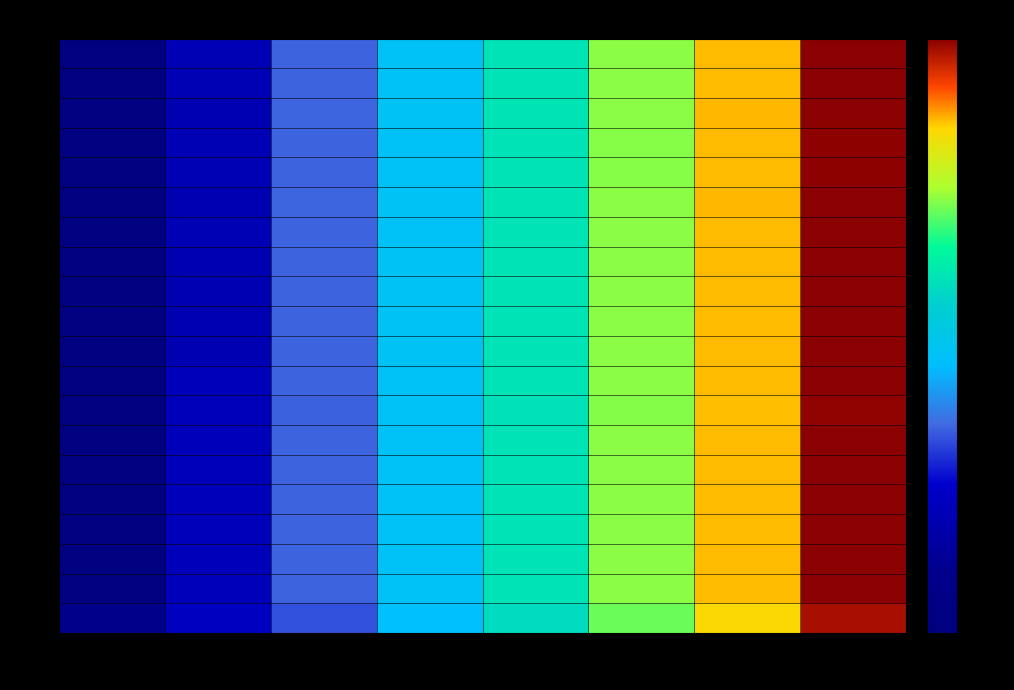

Which series has the largest range (max minus min)?

17